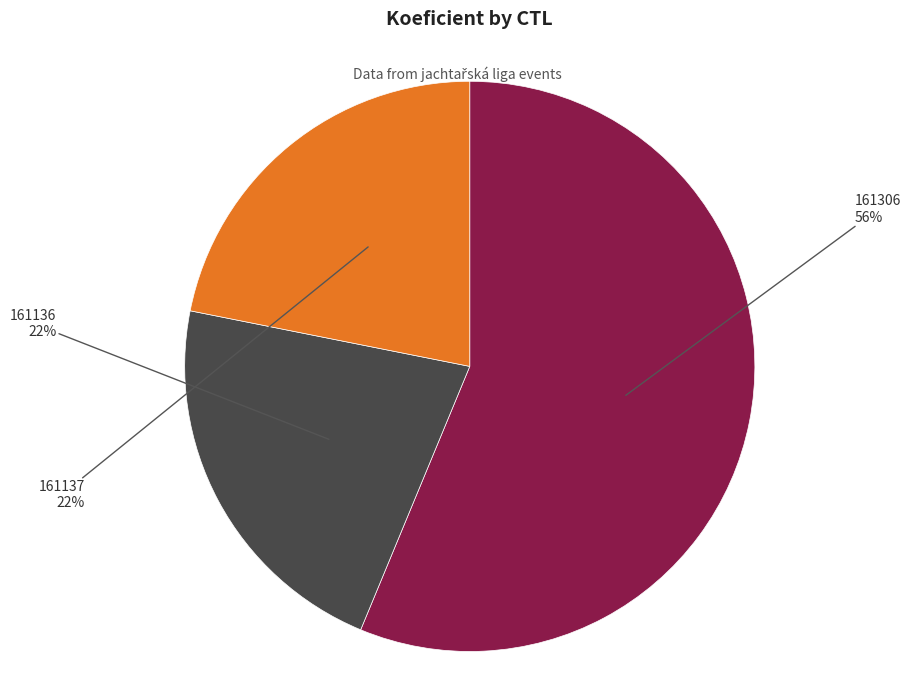

Does any single category account for the majority?

Yes